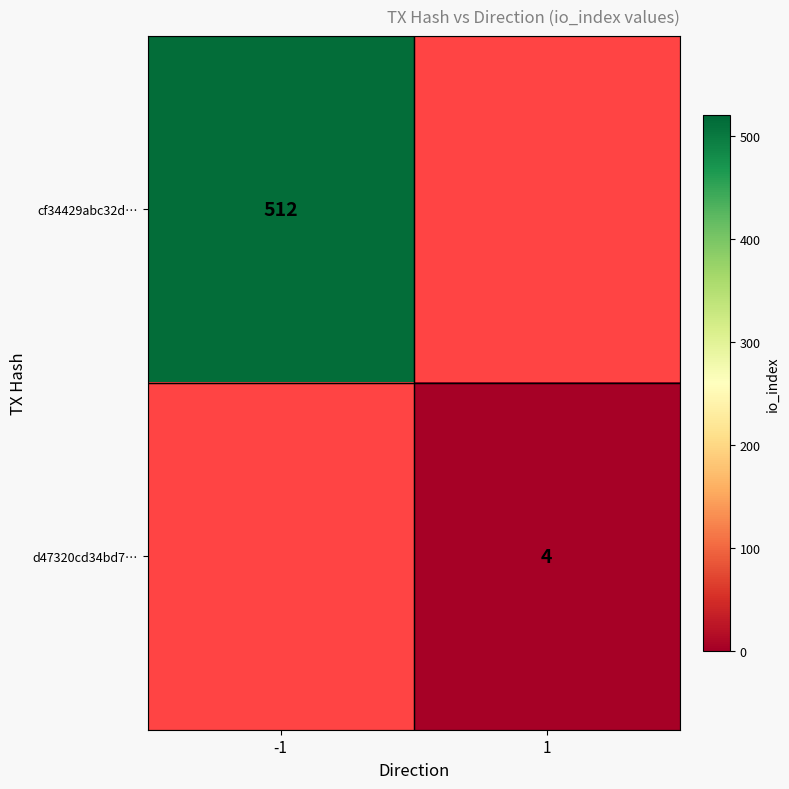

The d47320cd34bd7… series shows 4 at 1. True or false?

True